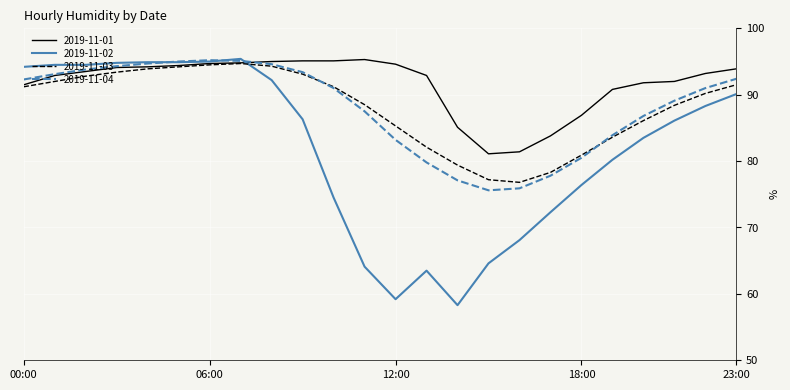

Which series has the largest range (max minus min)?

2019-11-02